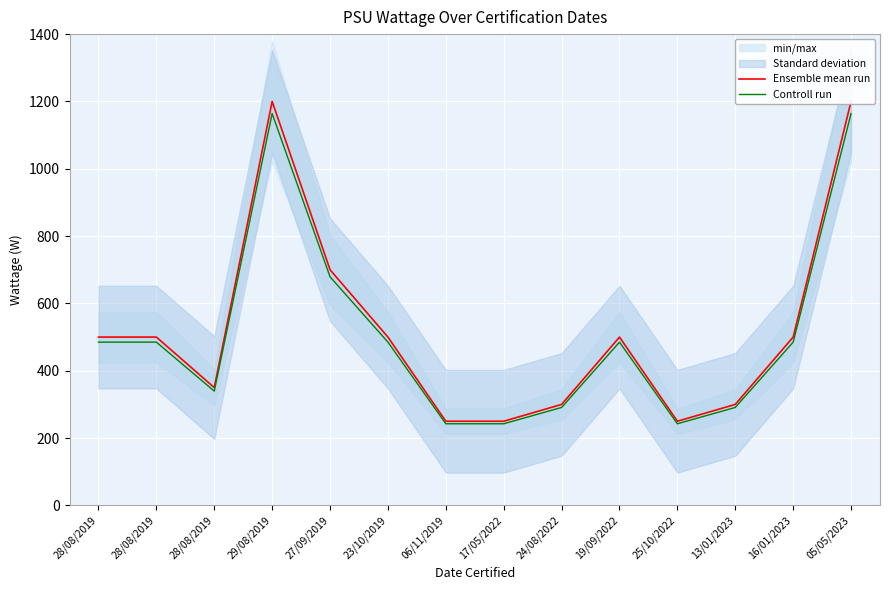

The value of Ensemble mean run at 13/01/2023 is 300.0. True or false?

True